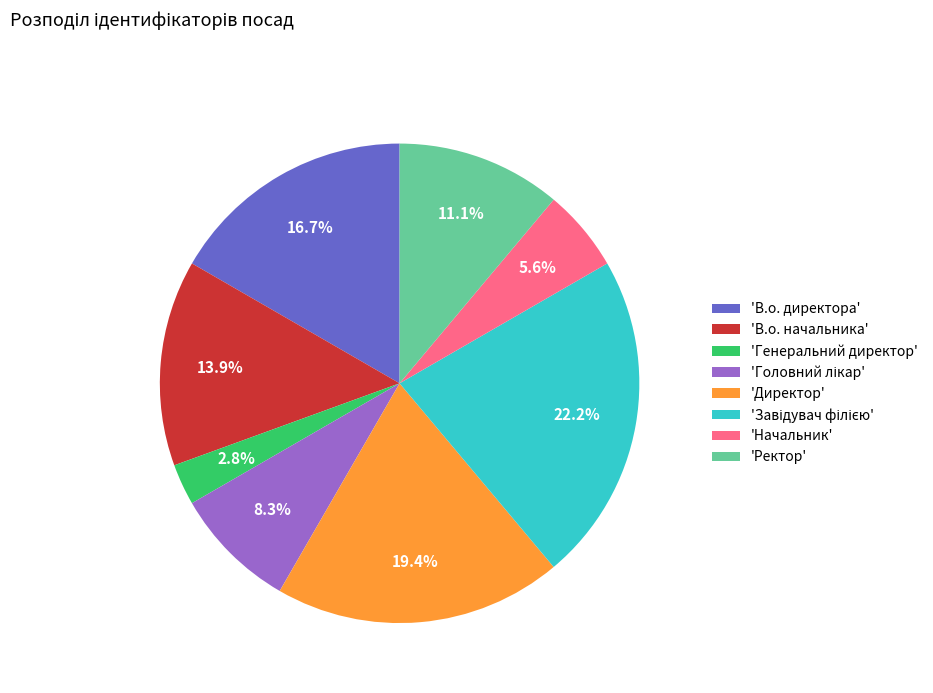

Does 'Генеральний директор' represent more than half of the total?

No